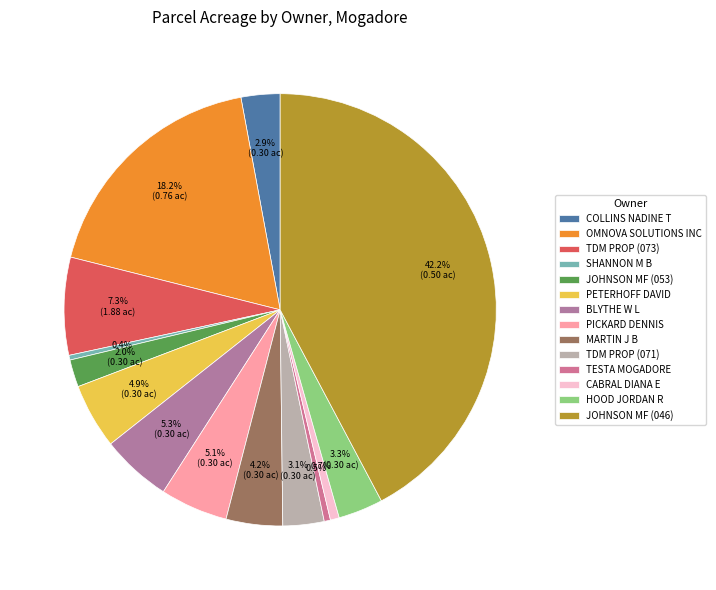

Does PETERHOFF DAVID account for over 50% of the chart?

No